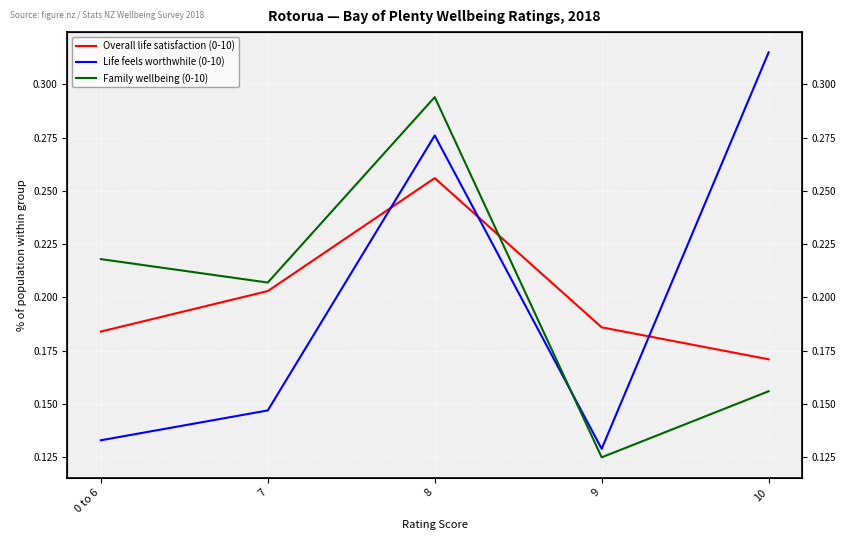

Reading right to left, what are all the values shown in this chart?

Overall life satisfaction (0-10): 0.2	0.2	0.3	0.2	0.2
Life feels worthwhile (0-10): 0.3	0.1	0.3	0.1	0.1
Family wellbeing (0-10): 0.2	0.1	0.3	0.2	0.2